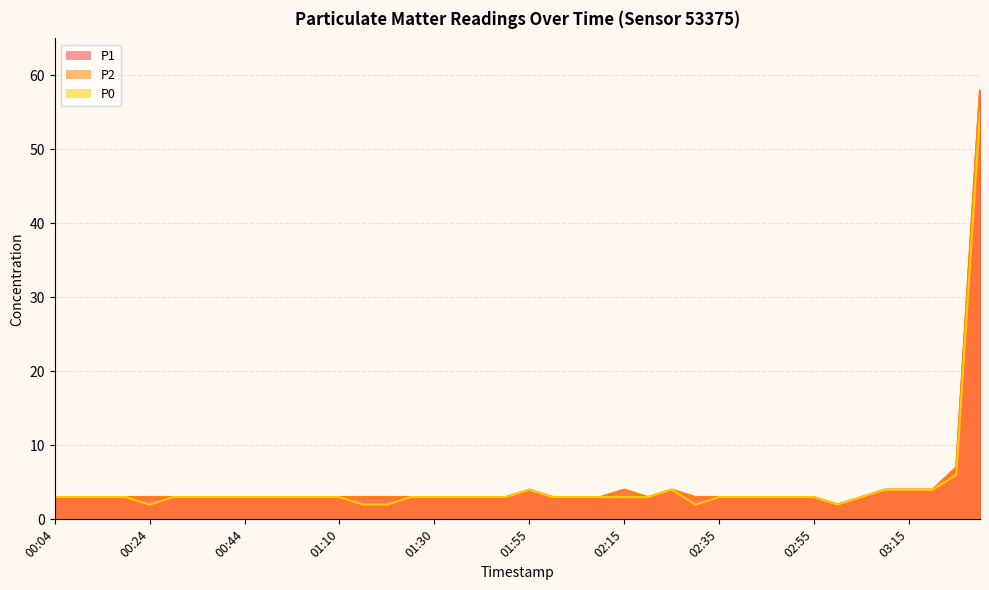

How many data points in P0 are less than 3?

5